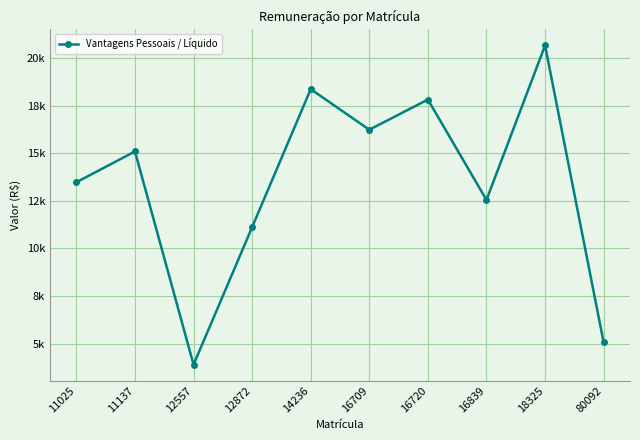

Is it true that the value at 16839 is 3901.4?

False